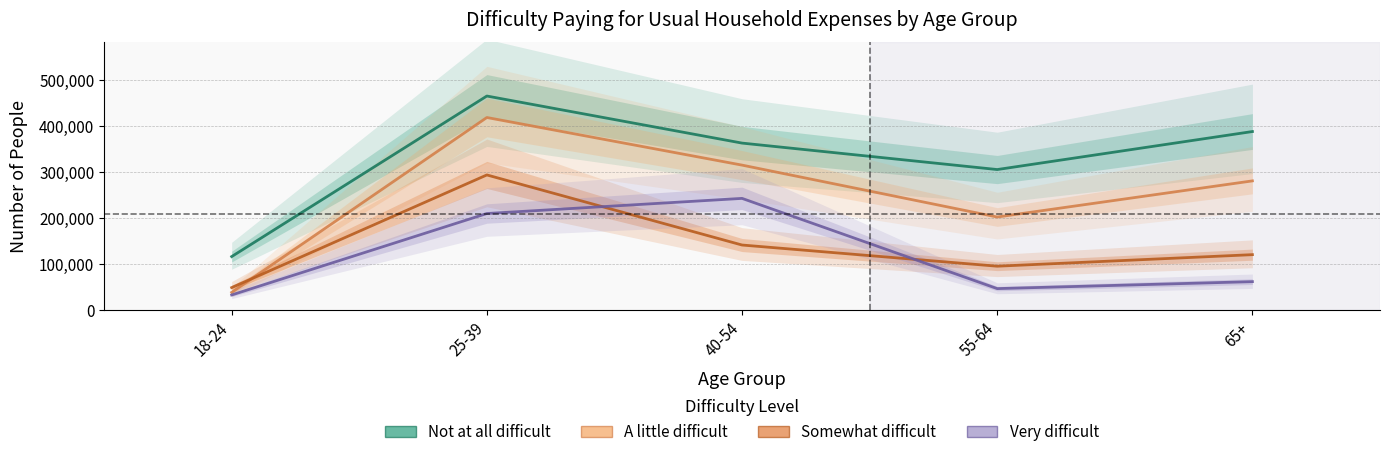

The value of Somewhat difficult at 55-64 is 139420. True or false?

False